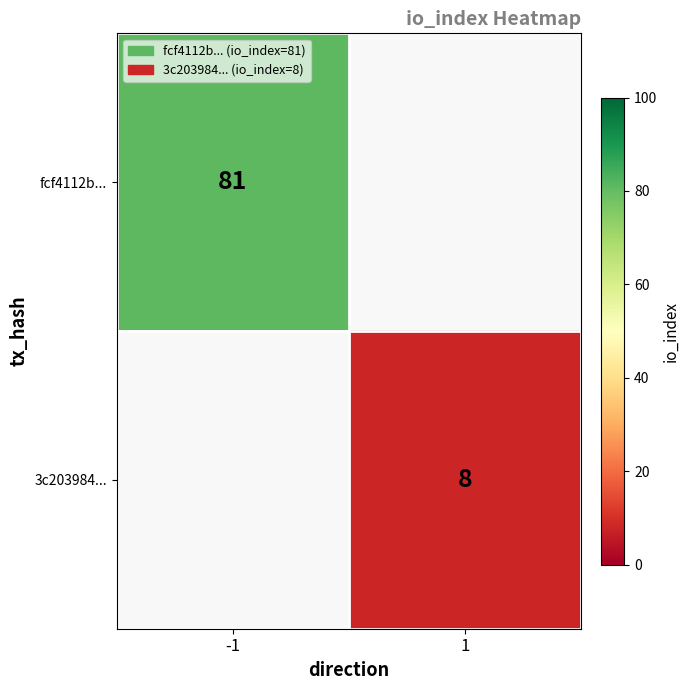

Is it true that fcf4112b... equals 121 at -1?

False